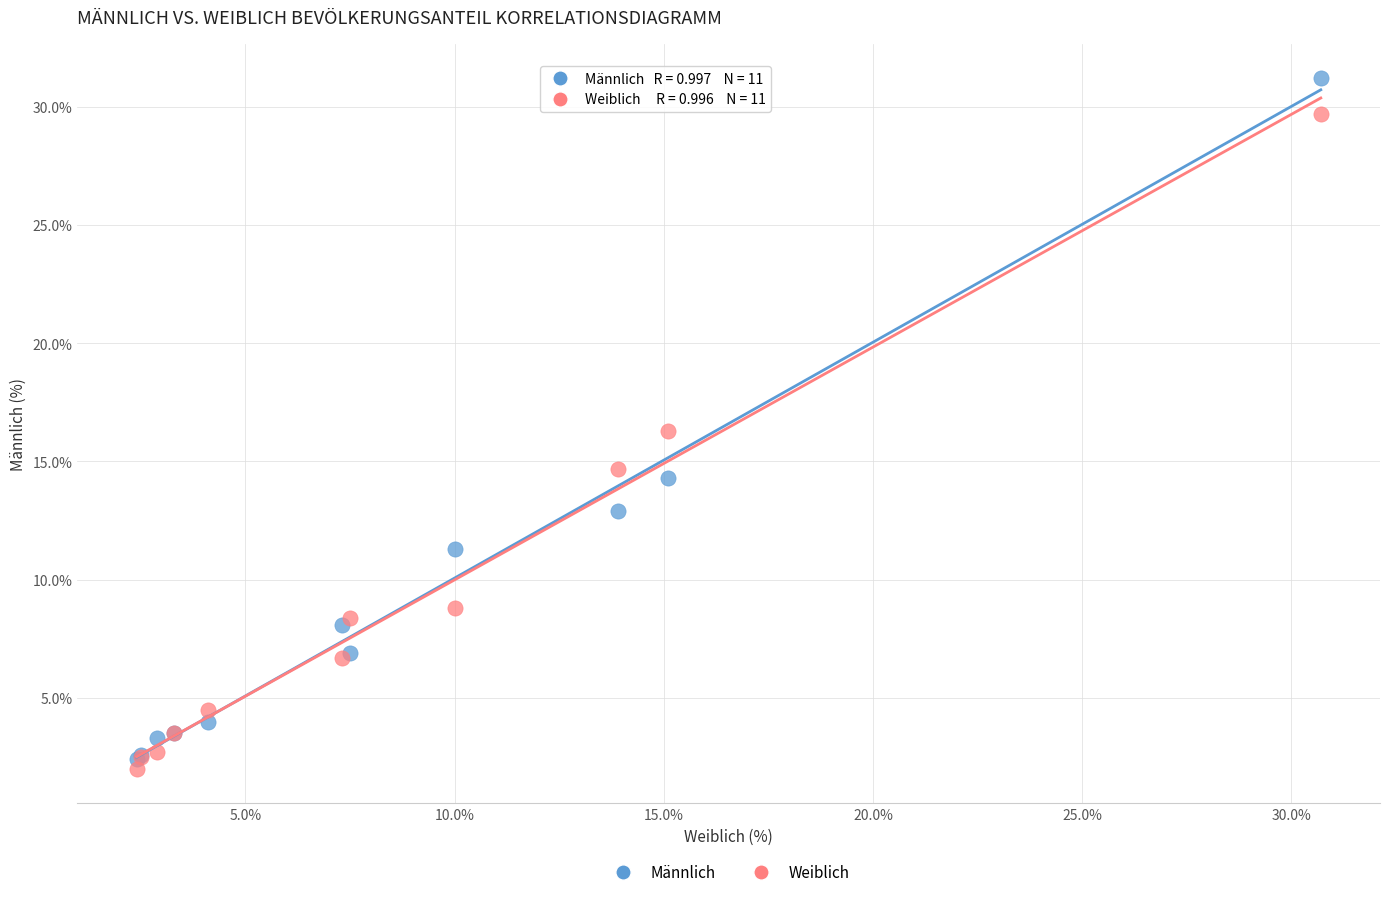

Which series has the largest Y range (max minus min)?

Männlich